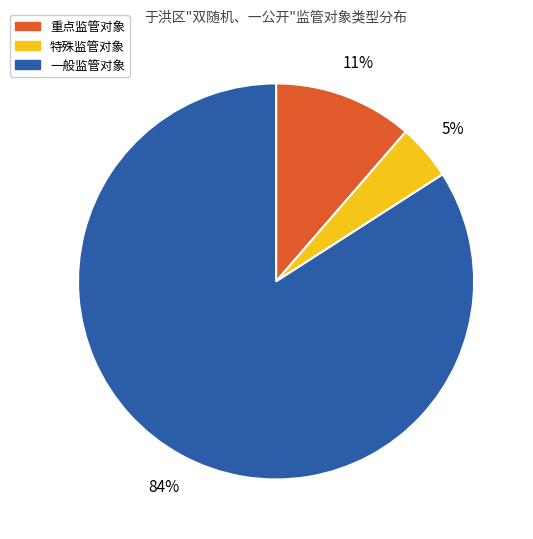

Is it true that 重点监管对象 is 6% of the pie?

False